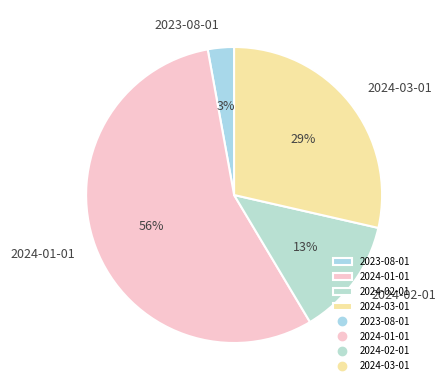

Is it true that 2023-08-01 is 16% of the pie?

False